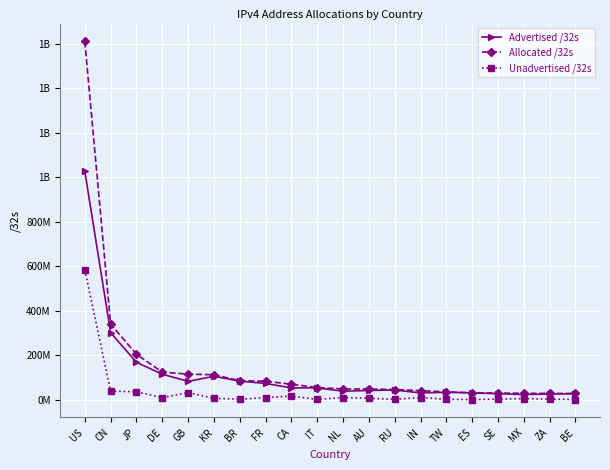

Is this an area chart (filled region under the line)?

No